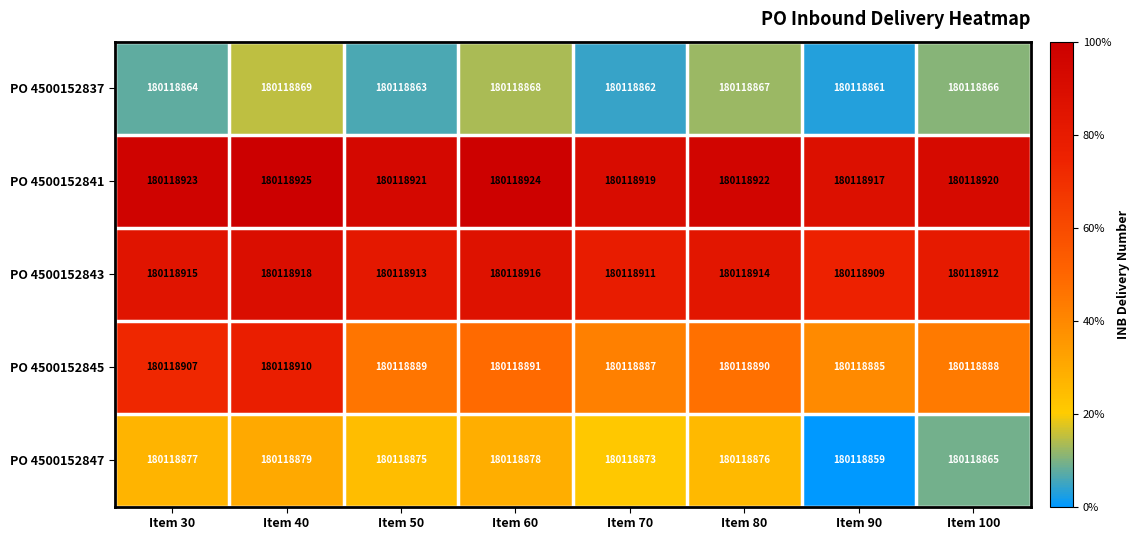

At Item 40, list the series in order from smallest to largest.

PO 4500152837, PO 4500152847, PO 4500152845, PO 4500152843, PO 4500152841